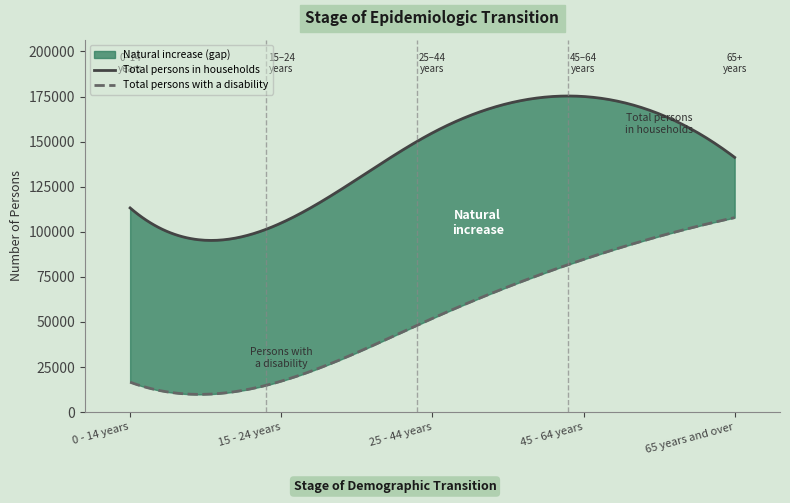

What is the difference between the highest and lowest values at 25 - 44 years?

102833